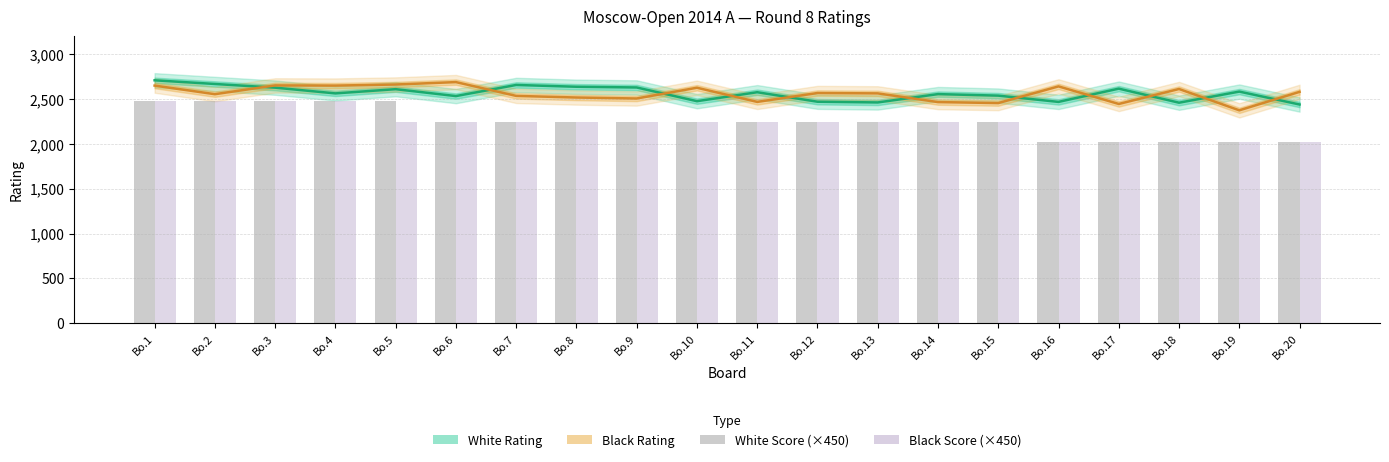

What is the value of the Black Rating bar at the 3rd from the left?

2653